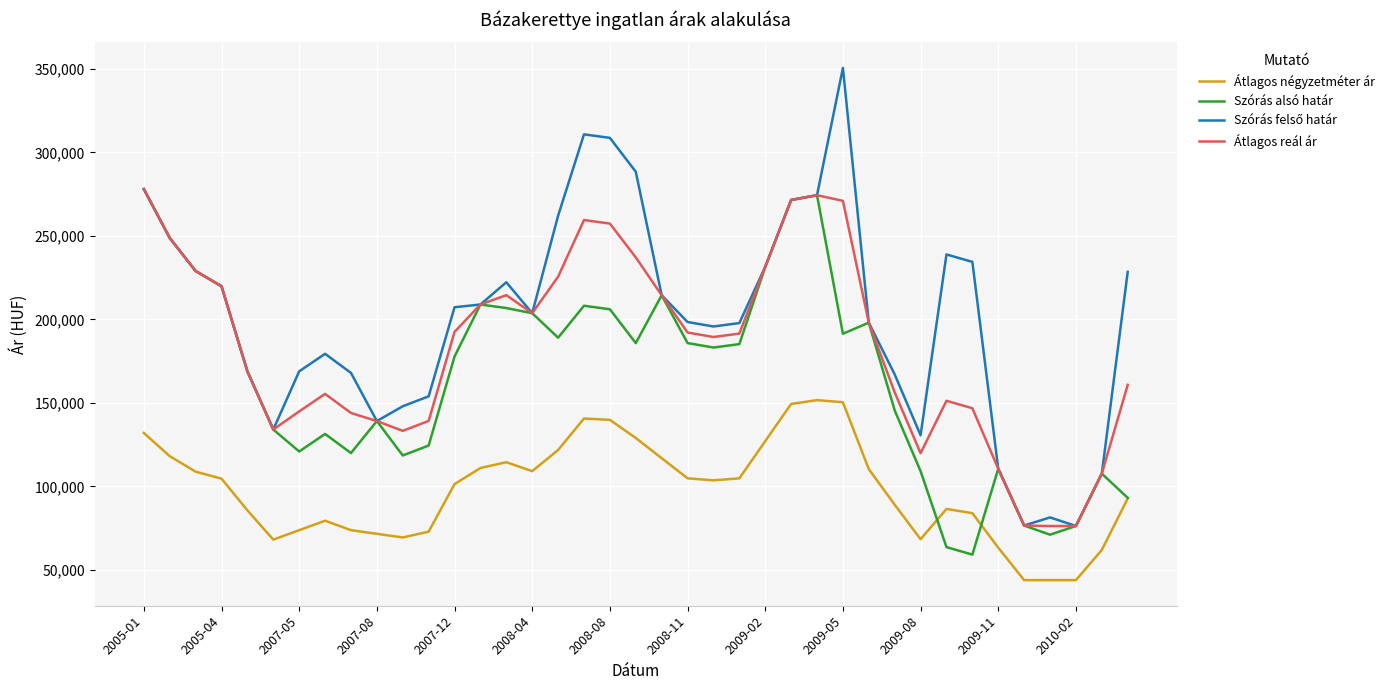

What is the smallest value displayed?

43902